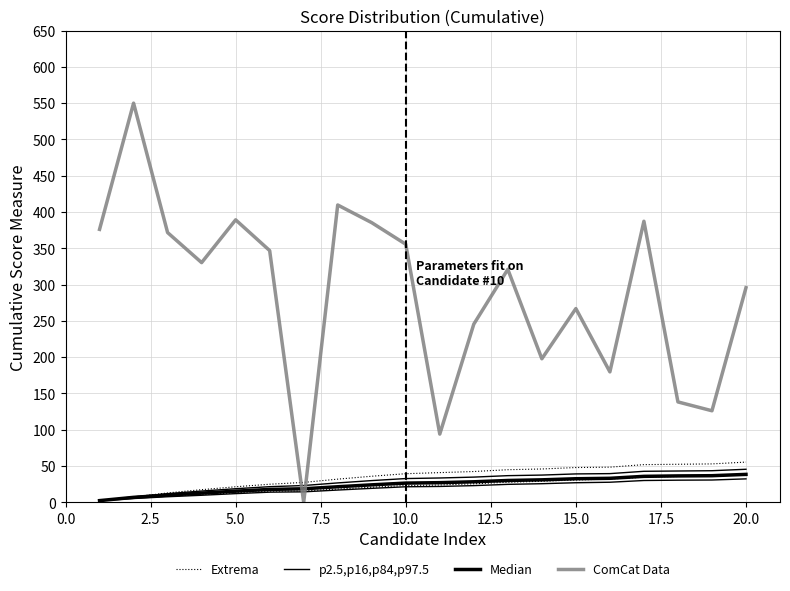

What is the difference between the p2.5,p16,p84,p97.5 values at 2.5 and 14?

21.8